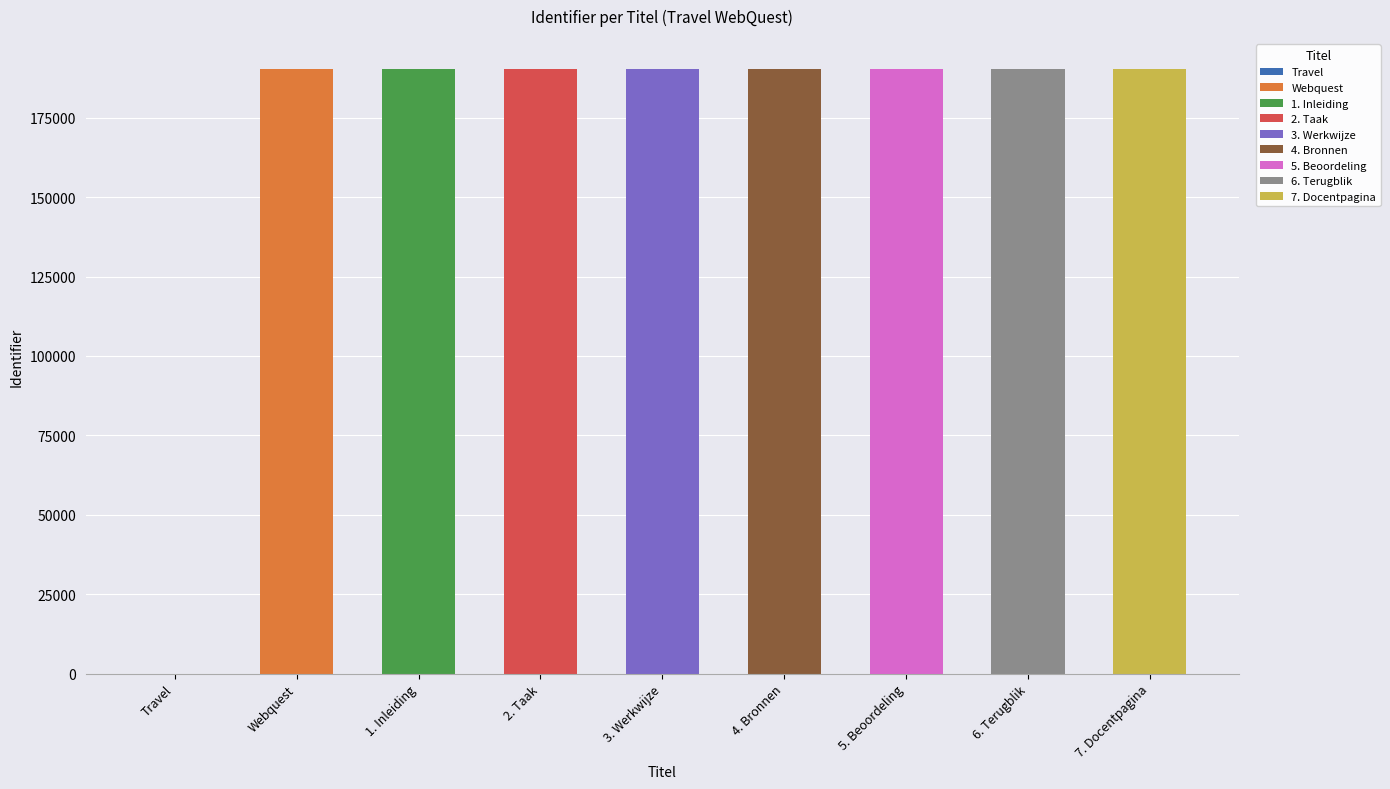

The value at 6. Terugblik is 267248. True or false?

False